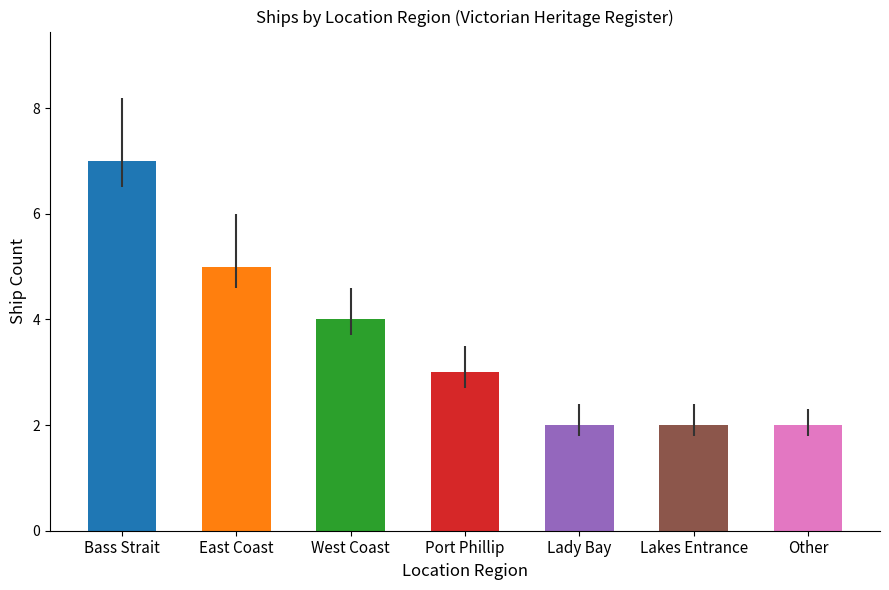

Reading right to left, extract all data points from this chart.

2	2	2	3	4	5	7